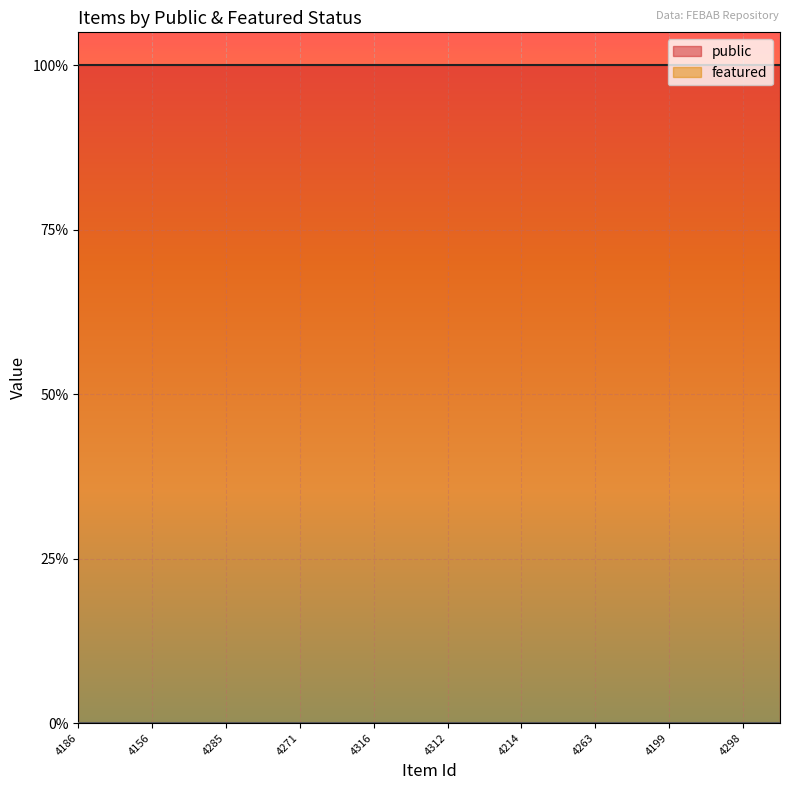

True or false: public and featured intersect in this chart.

False